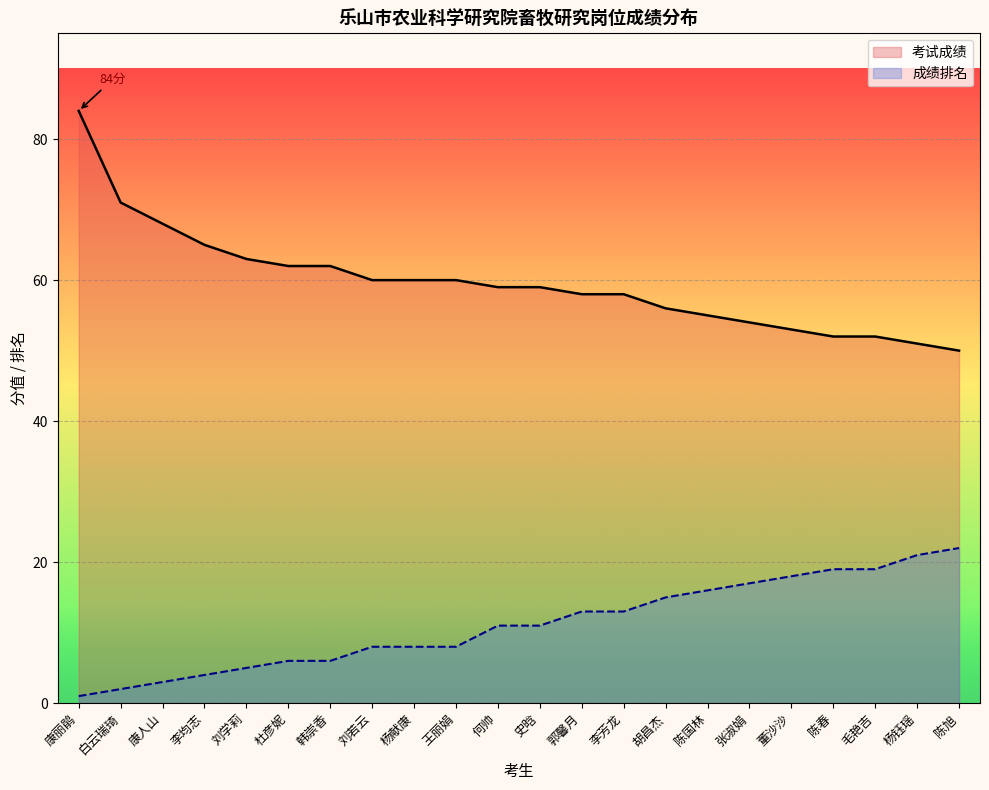

True or false: 成绩排名 has a value of 5 at 何帅.

False